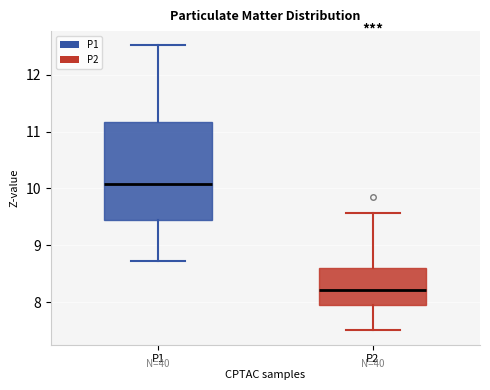

Reading left to right, read every box against the y-axis: the position of its median line, the range the box covers, and the ends of its whiskers. The values are not printed on the chart, so give them approximately, as read against the axis.

P1: median 10.1, box 9.4 to 11.2, whiskers 8.7 to 12.5
P2: median 8.2, box 7.9 to 8.6, whiskers 7.5 to 9.6